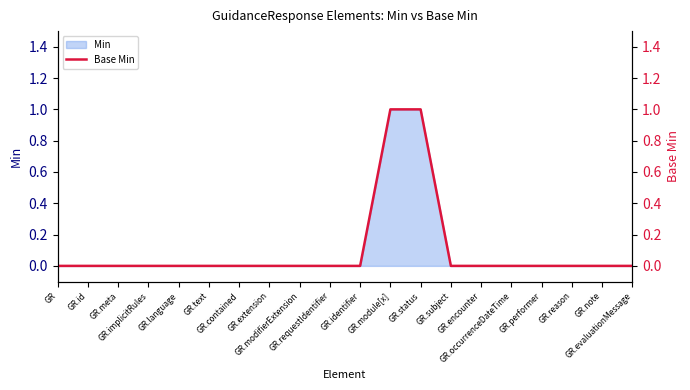

List the labels in order of value, largest first.

GR.module[x], GR.status, GR, GR.id, GR.meta, GR.implicitRules, GR.language, GR.text, GR.contained, GR.extension, GR.modifierExtension, GR.requestIdentifier, GR.identifier, GR.subject, GR.encounter, GR.occurrenceDateTime, GR.performer, GR.reason, GR.note, GR.evaluationMessage